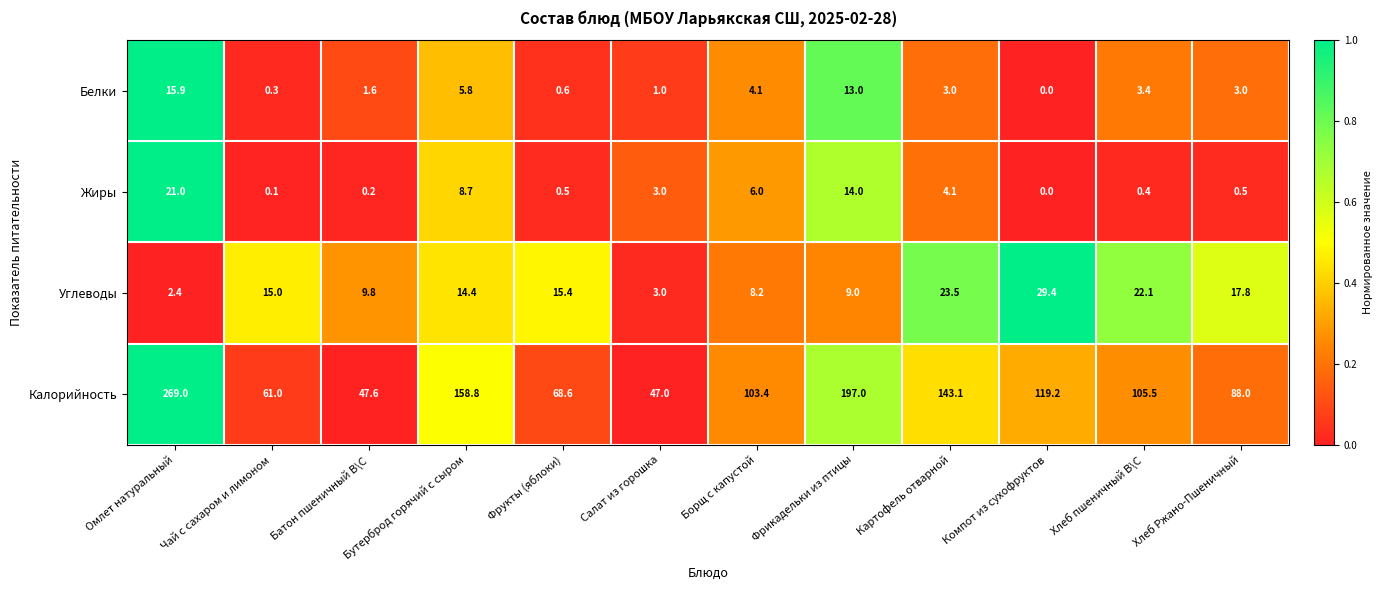

What is the highest value of the Белки series?

15.9